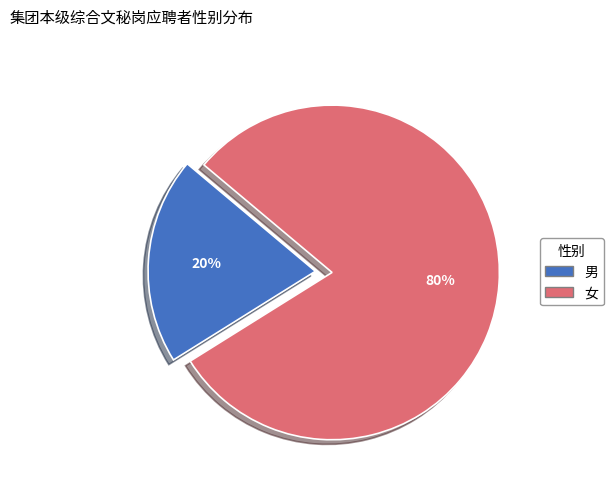

How many slices are in this pie chart?

2